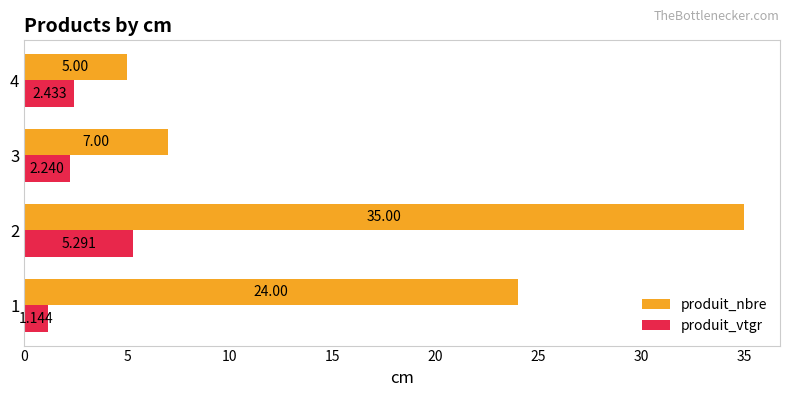

Which series has the largest range (max minus min)?

produit_nbre